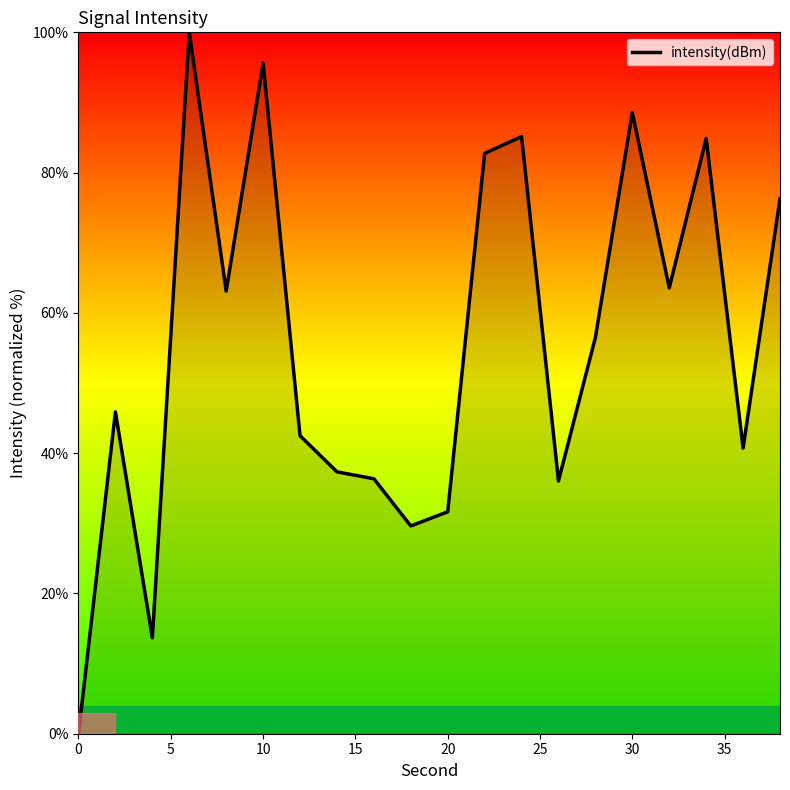

What is the difference between the maximum and minimum values?

100.0